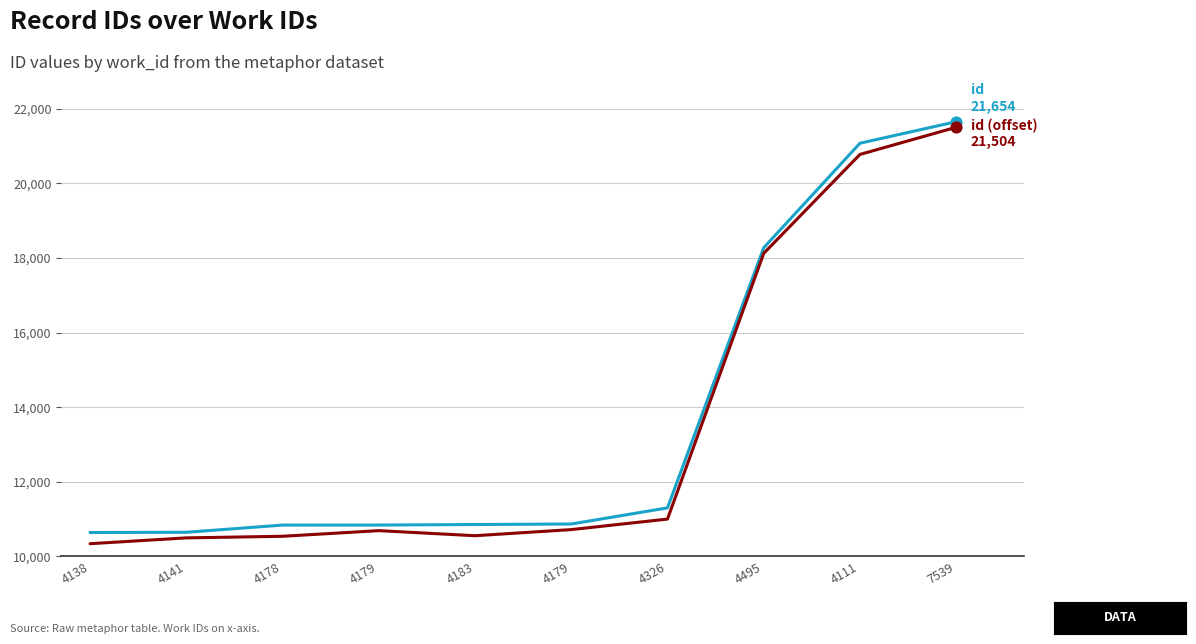

What is the total value across all series at 4141?

21142